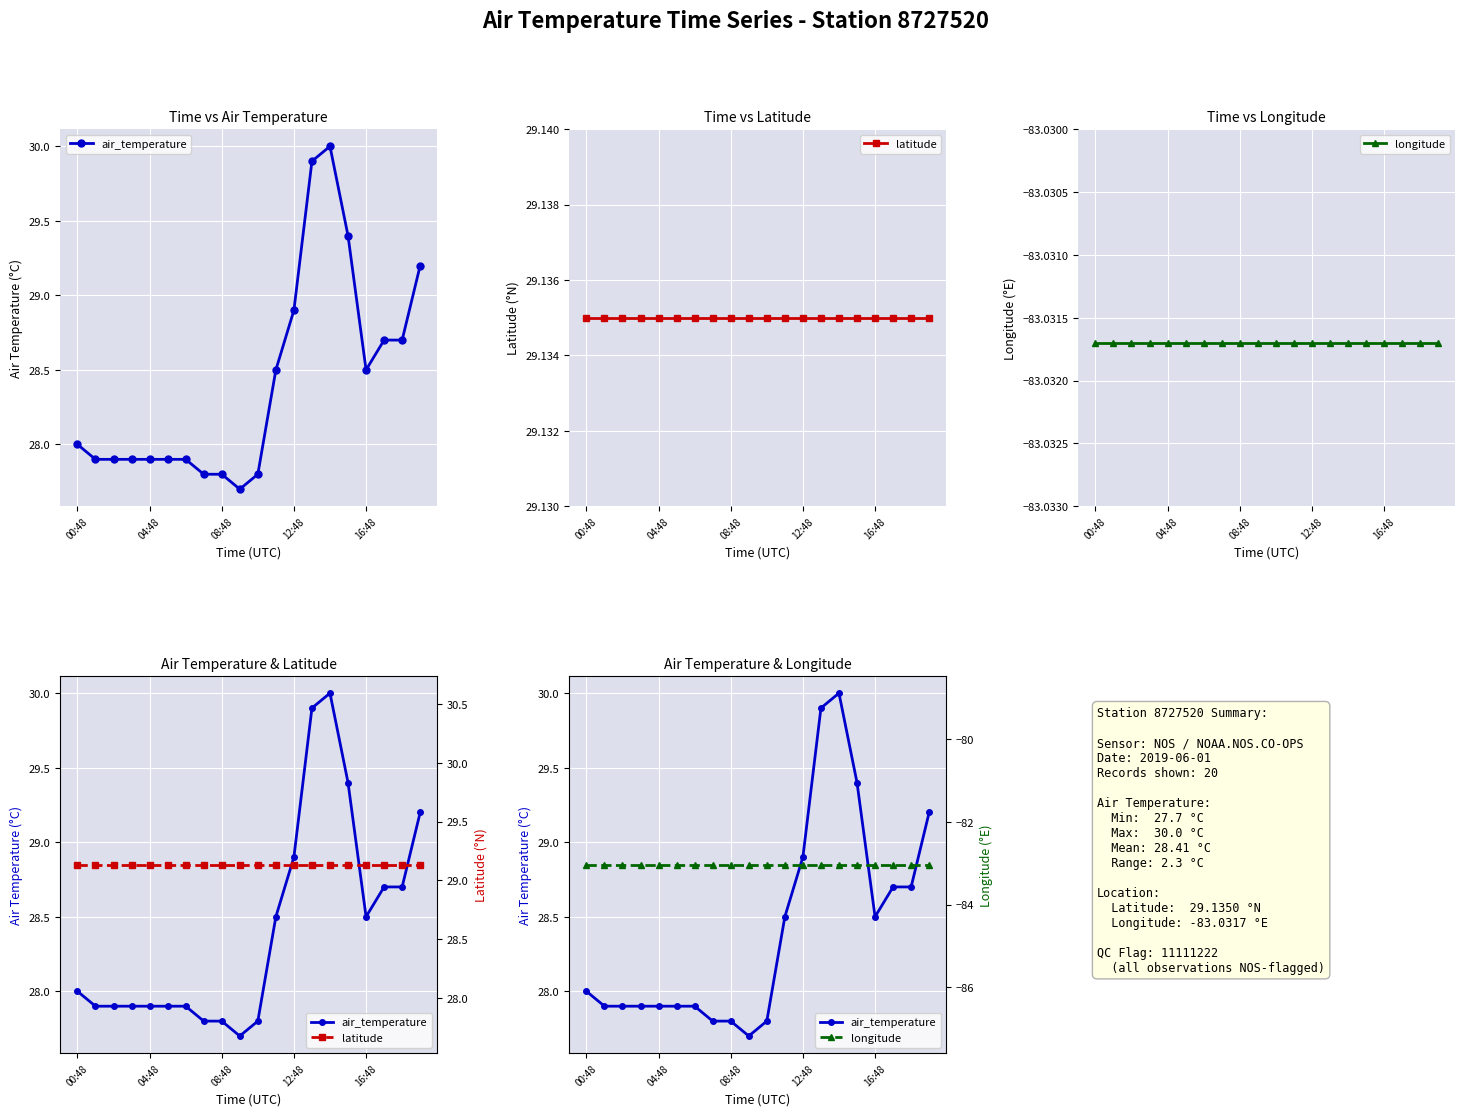

Which series has the largest total across all categories?

latitude